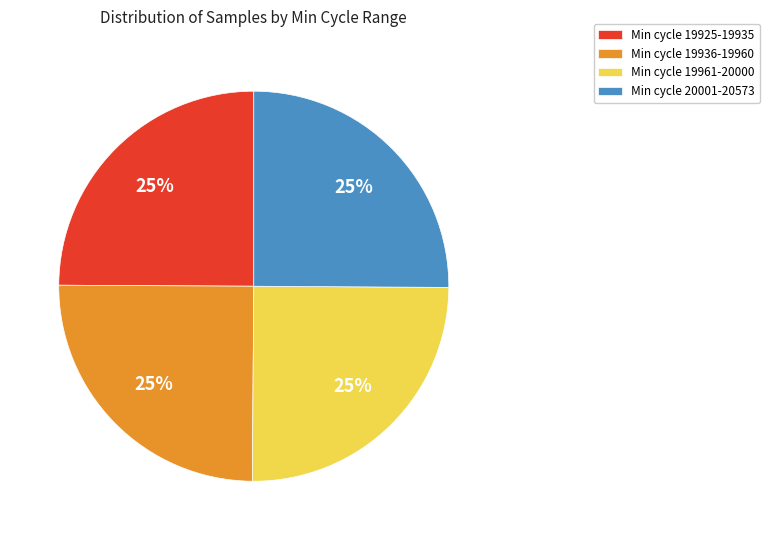

To the nearest percent, what portion does Min cycle 19961-20000 represent?

25%